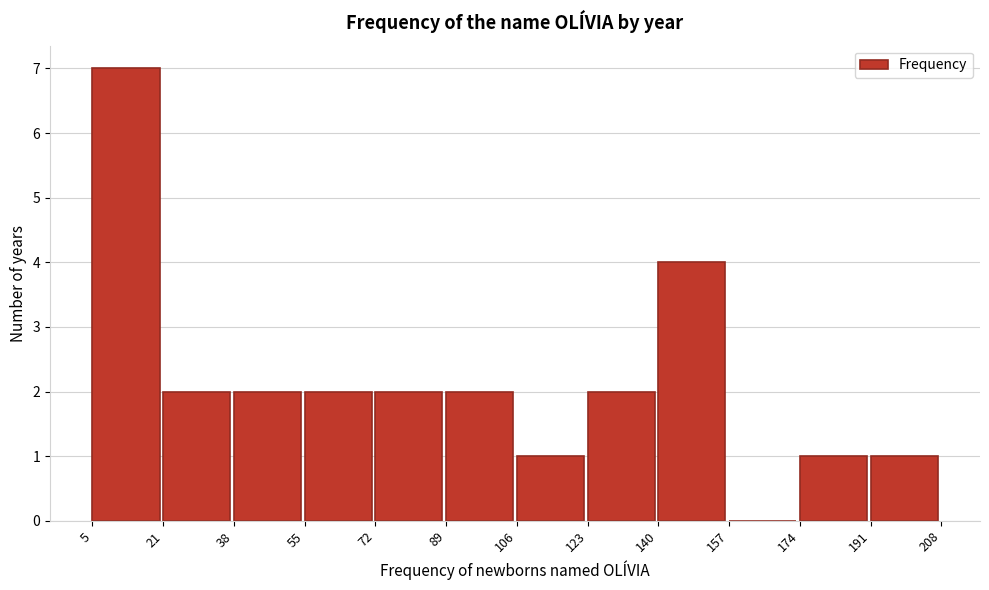

Which range on the x-axis has the tallest bar?

5 to 21